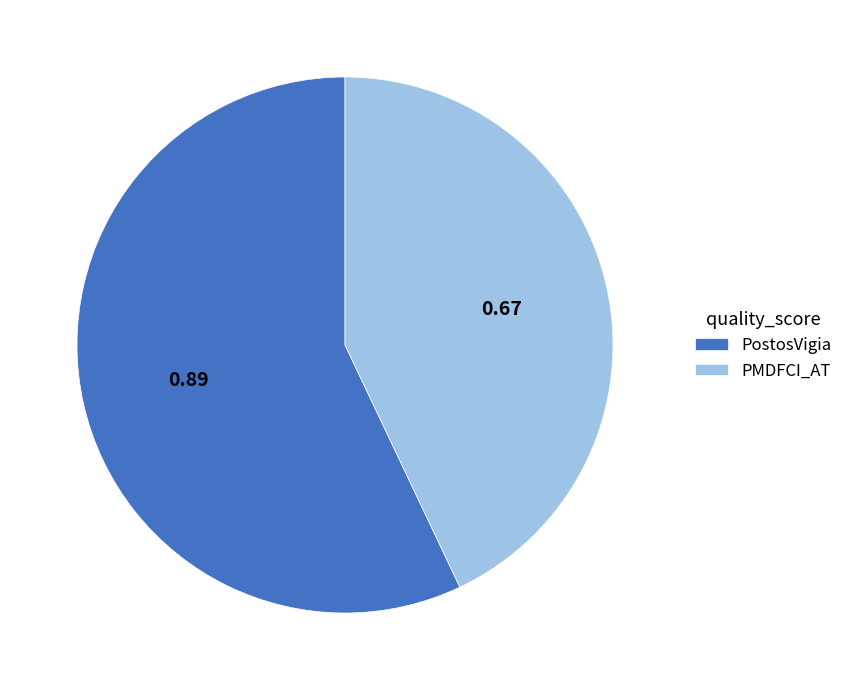

Which slice is the smallest?

PMDFCI_AT